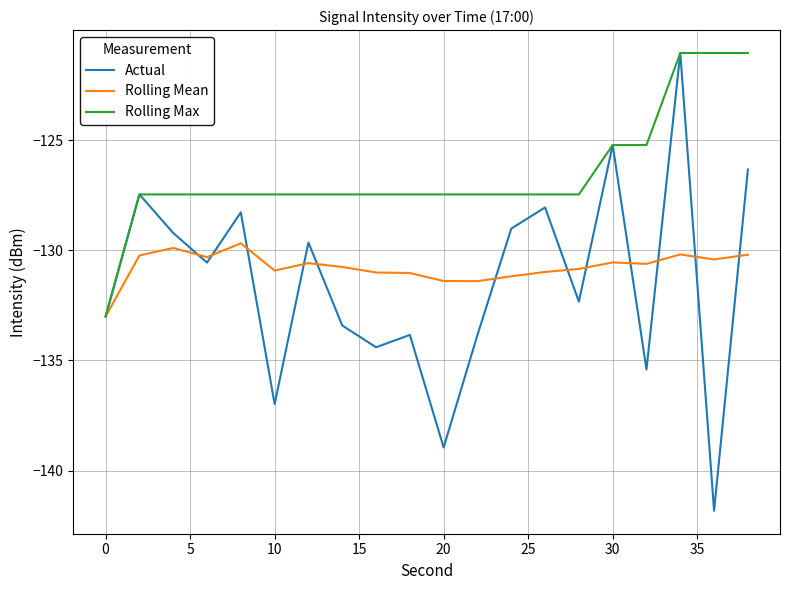

Which series has the largest range (max minus min)?

Actual